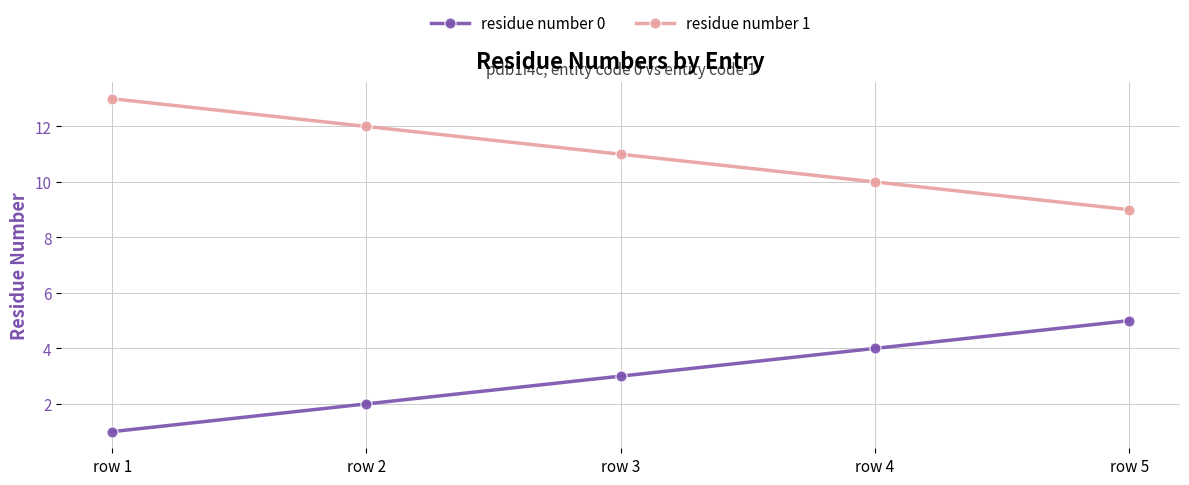

What is the sum of the residue number 0 values at row 2 and row 3?

5